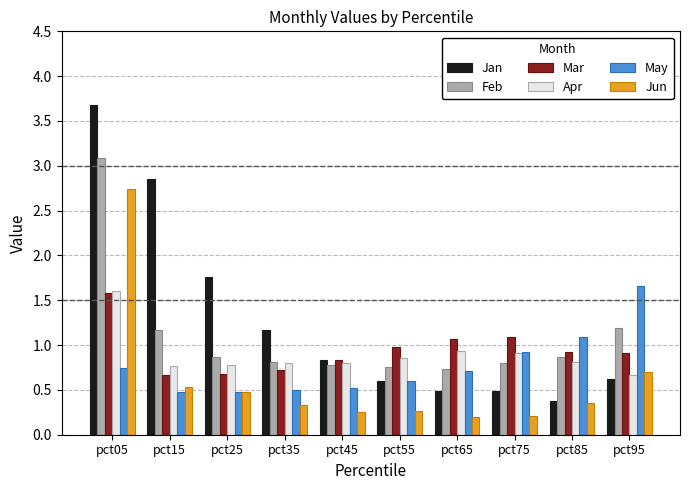

Which series has the largest range (max minus min)?

Jan